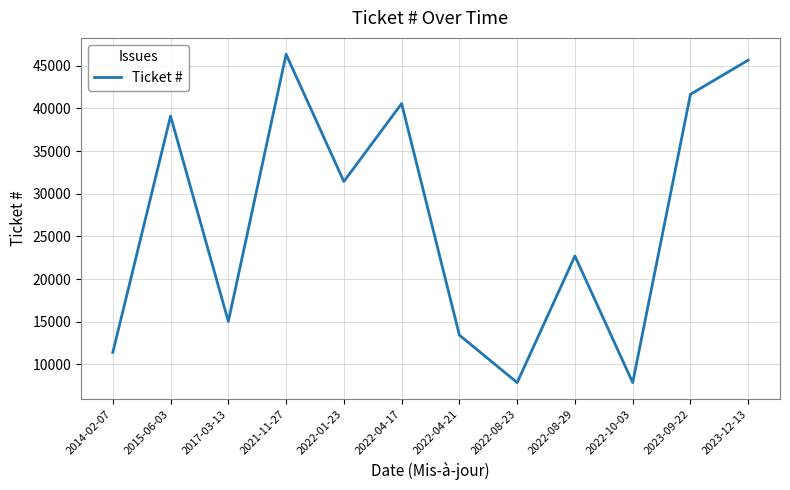

How many lines are shown in the chart?

1